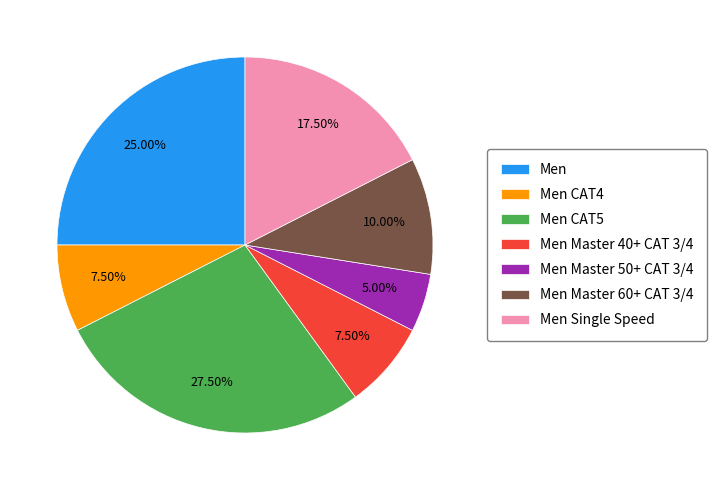

Between Men and Men Master 60+ CAT 3/4, which is larger?

Men